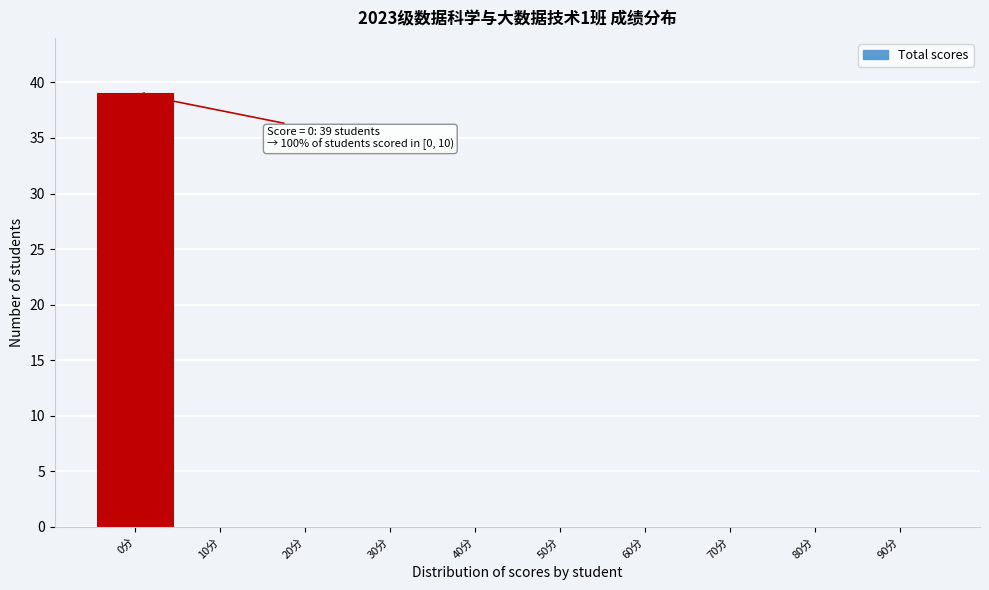

Reading left to right, list all the values displayed in this chart.

0分=39	10分=0	20分=0	30分=0	40分=0	50分=0	60分=0	70分=0	80分=0	90分=0